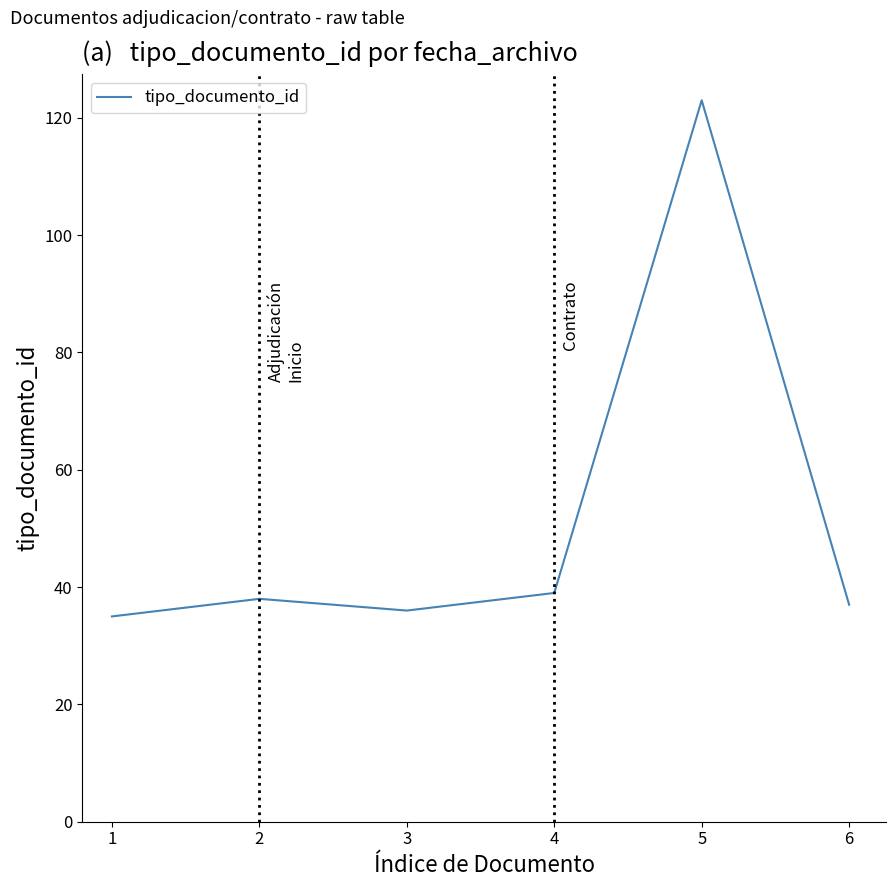

True or false: the data has more than 0 interior local peaks.

True